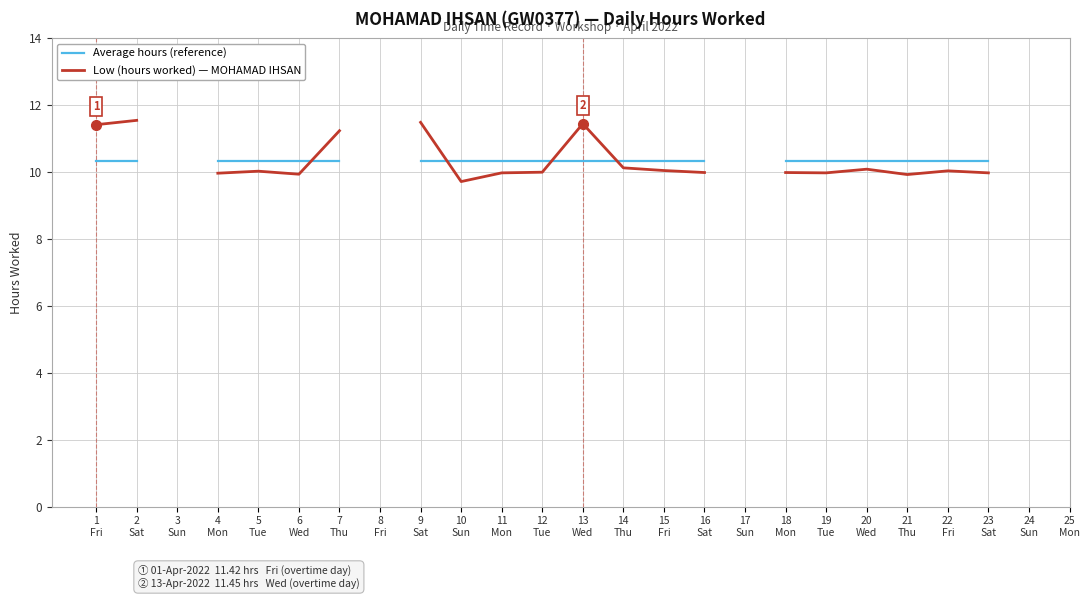

What value does the Average hours (reference) series have at 15
Fri?

10.3